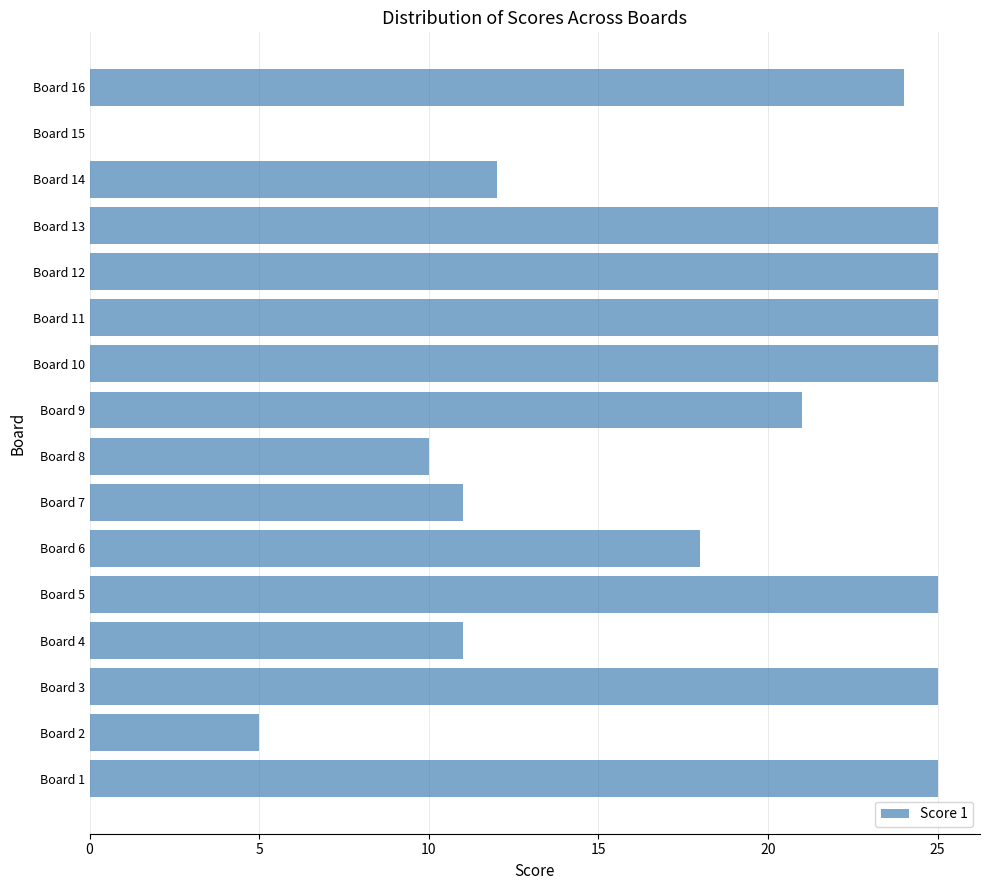

What is the sum of all values?

287